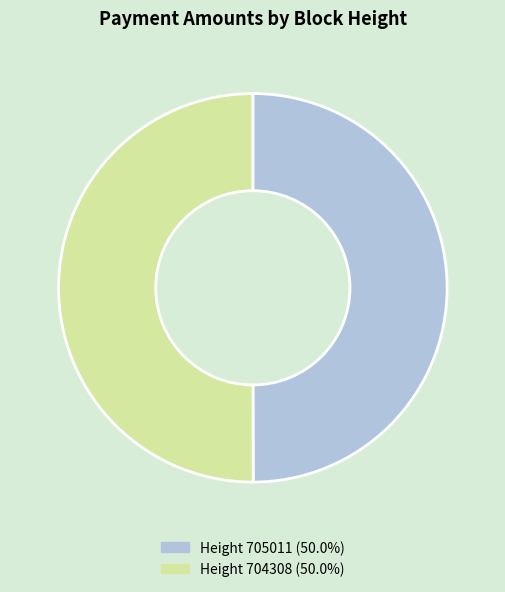

Count the number of slices in the pie.

2